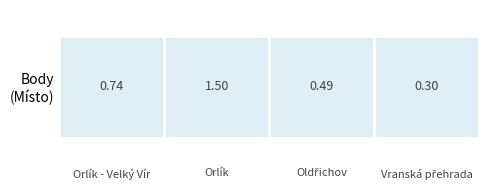

Does the chart contain any negative values?

No